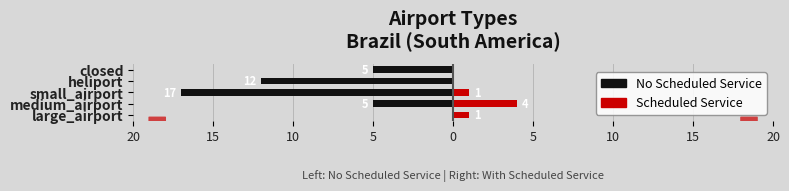

The Scheduled Service series shows 1 at closed. True or false?

False